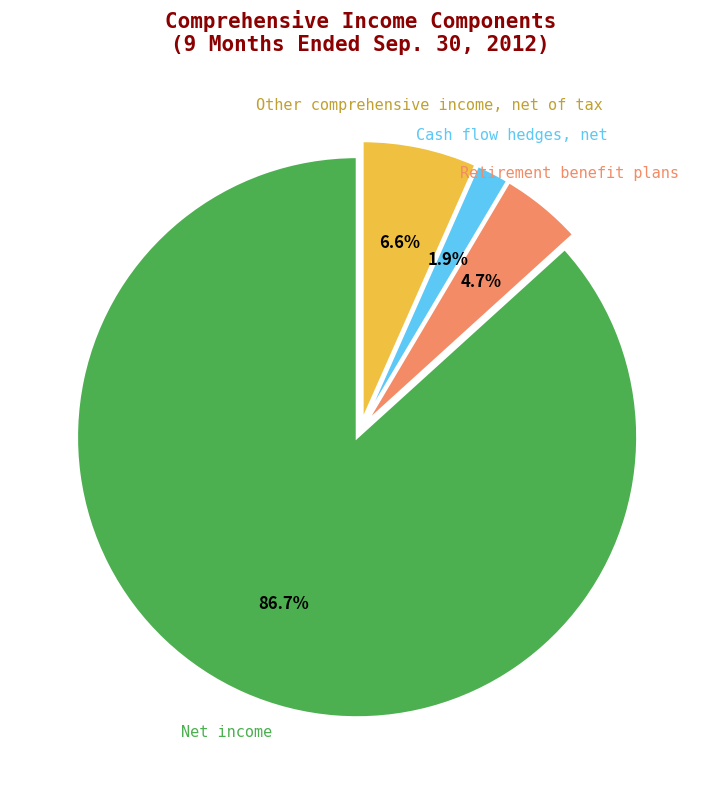

Which category accounts for the majority?

Net income